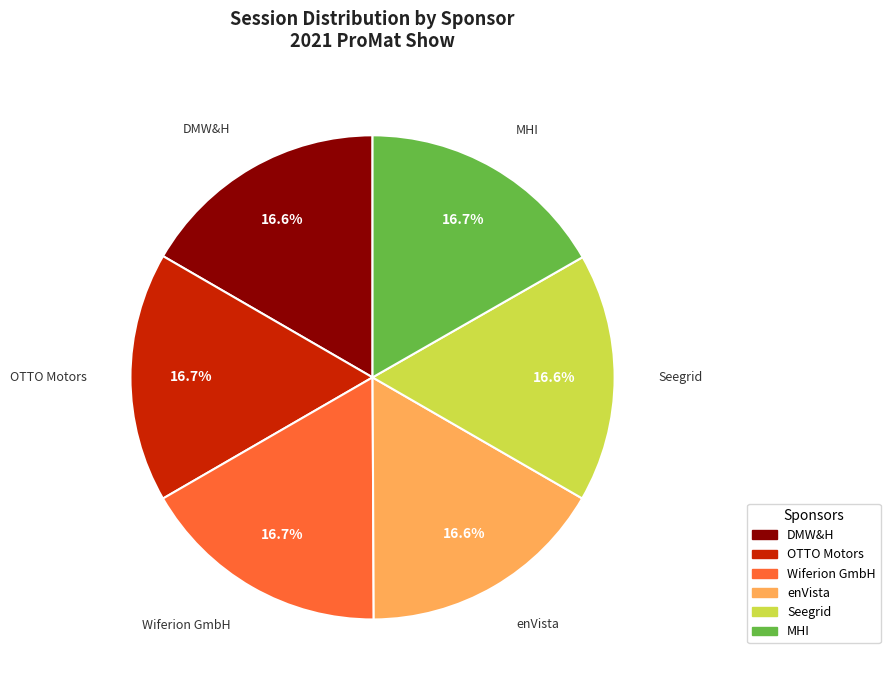

Count the number of slices in the pie.

6